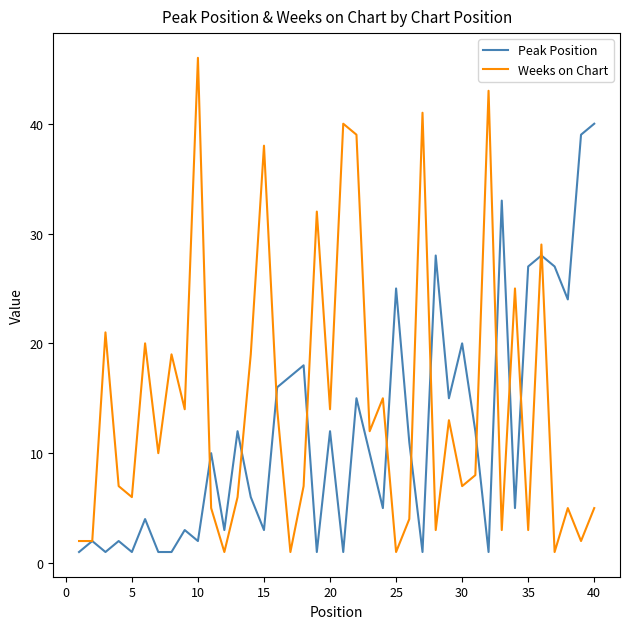

Which series has the largest total across all categories?

Weeks on Chart